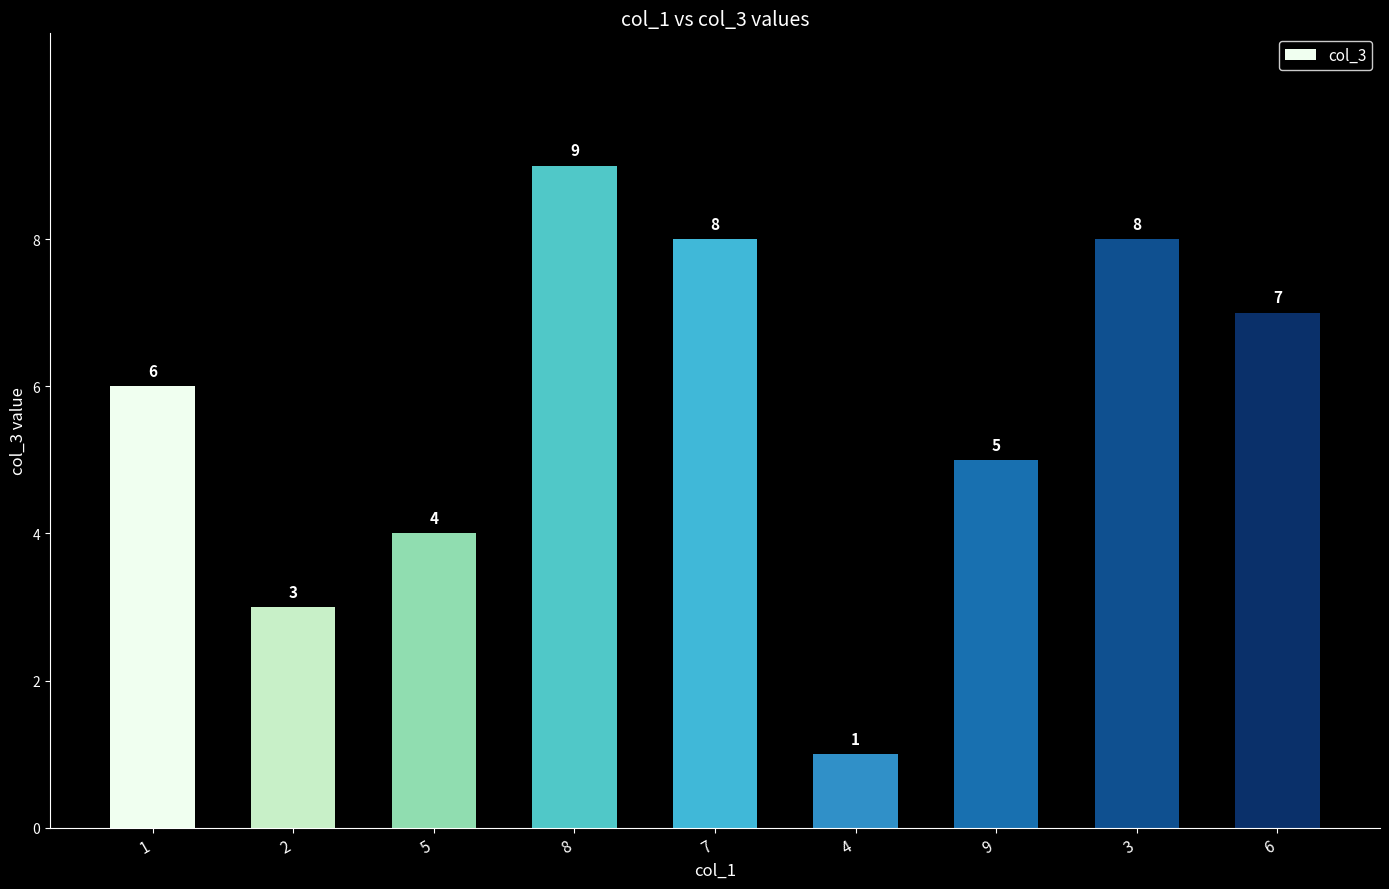

How many data points are less than 6?

4